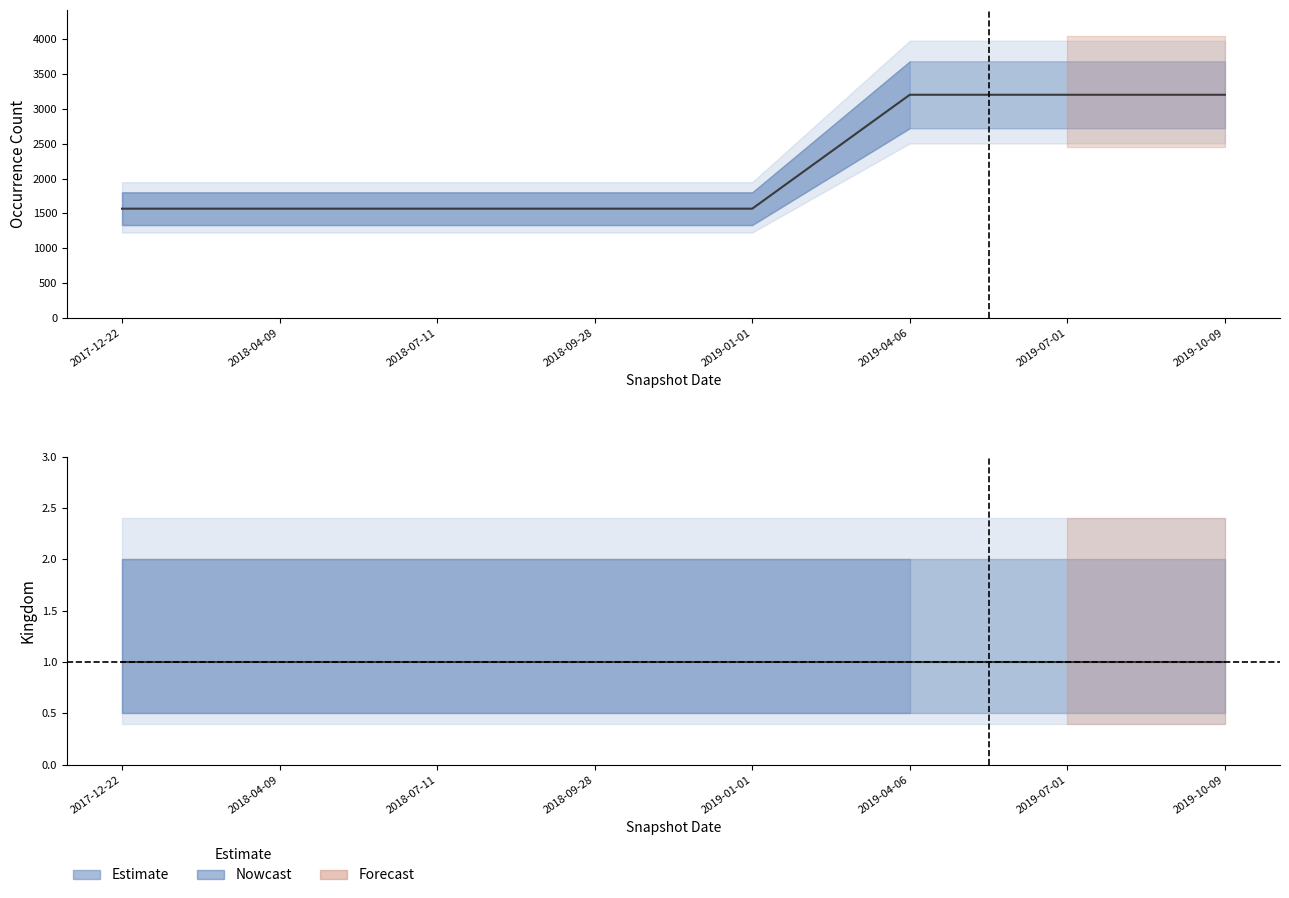

What is the average value?

2181